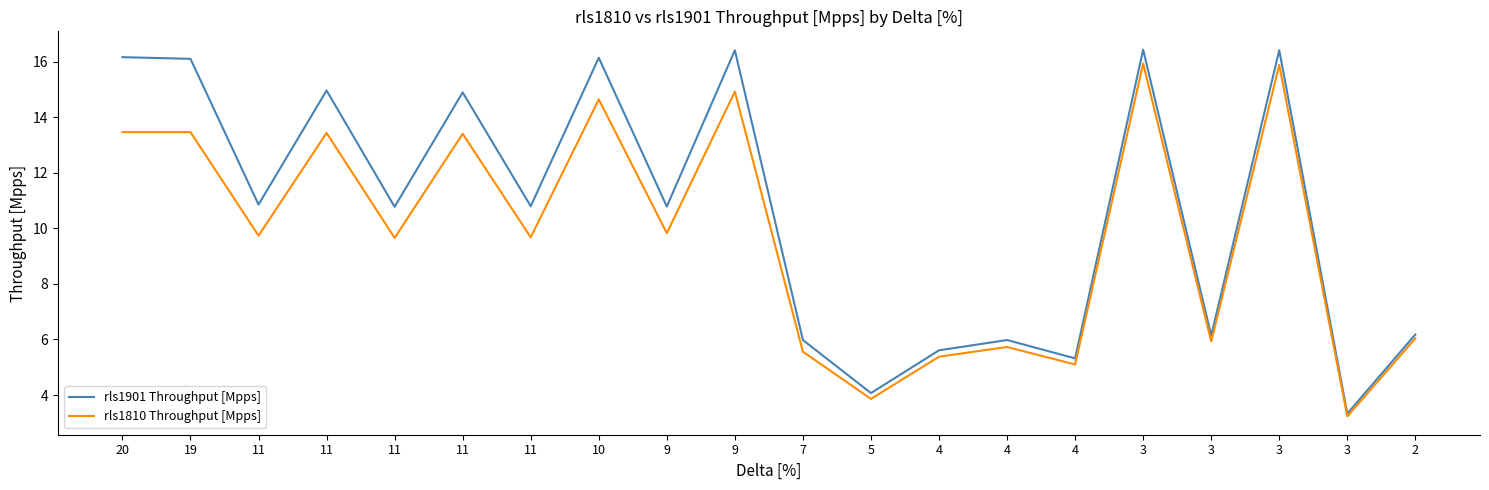

What is the maximum value shown in the chart?

16.4